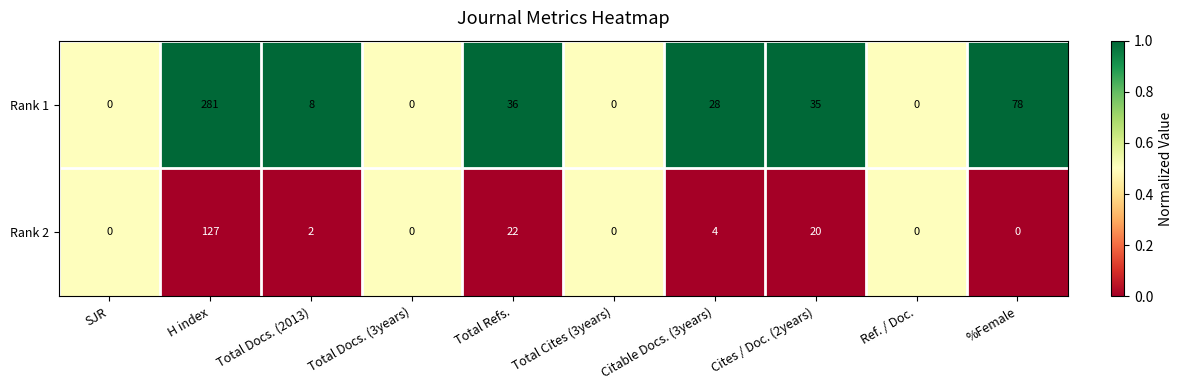

Which label corresponds to the largest value in the chart?

H index